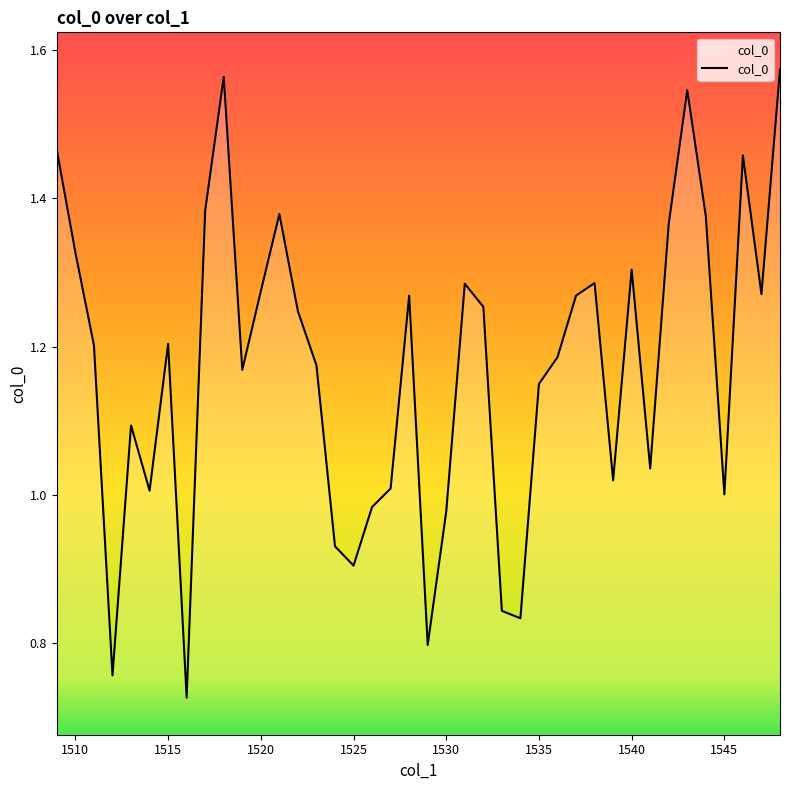

How many lines are shown in the chart?

1